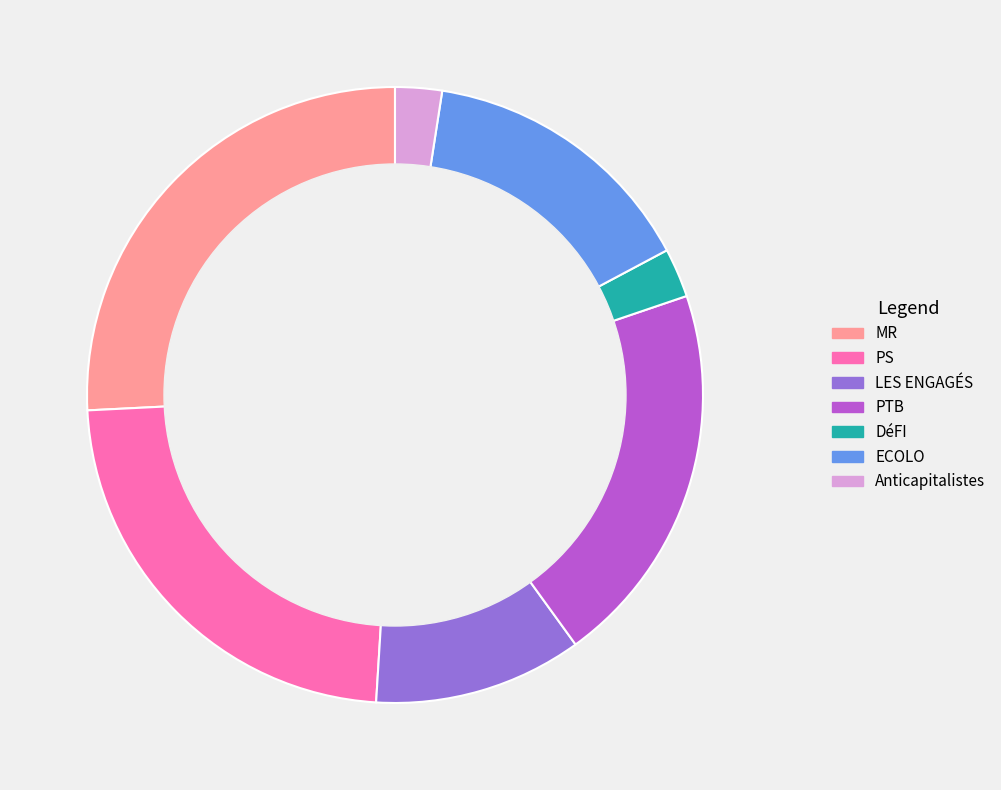

Approximately how many times larger is the value at PTB compared to DéFI?

7.9